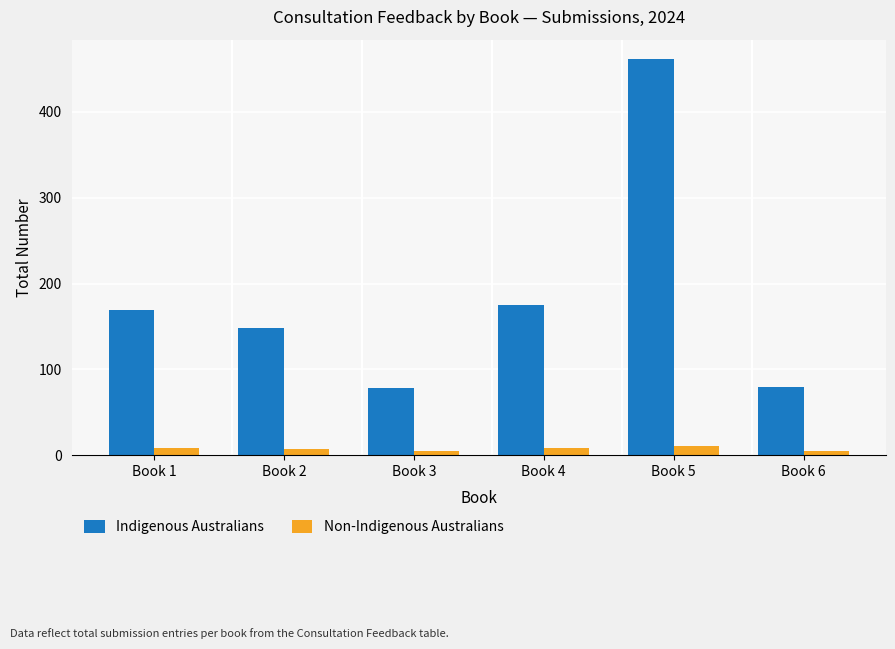

The Indigenous Australians series shows 80 at Book 6. True or false?

True